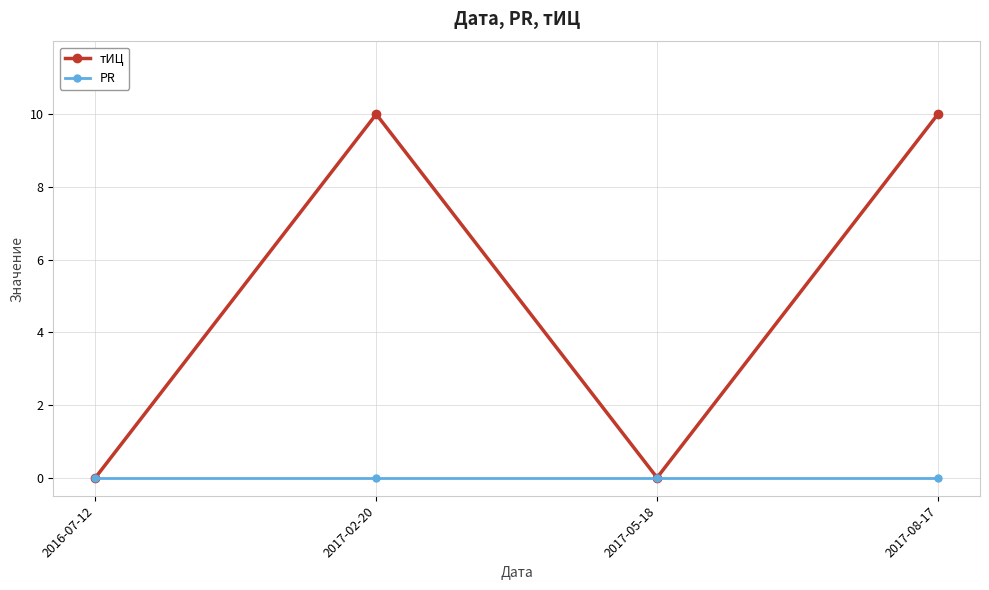

What are all the series names shown in the legend?

тИЦ, PR